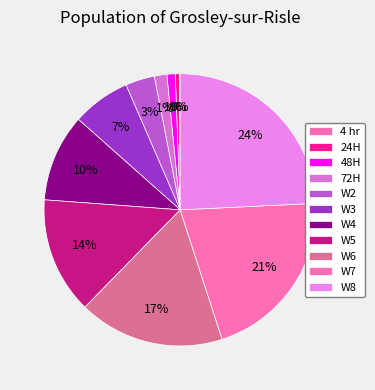

Is it true that W4 is 2% of the pie?

False